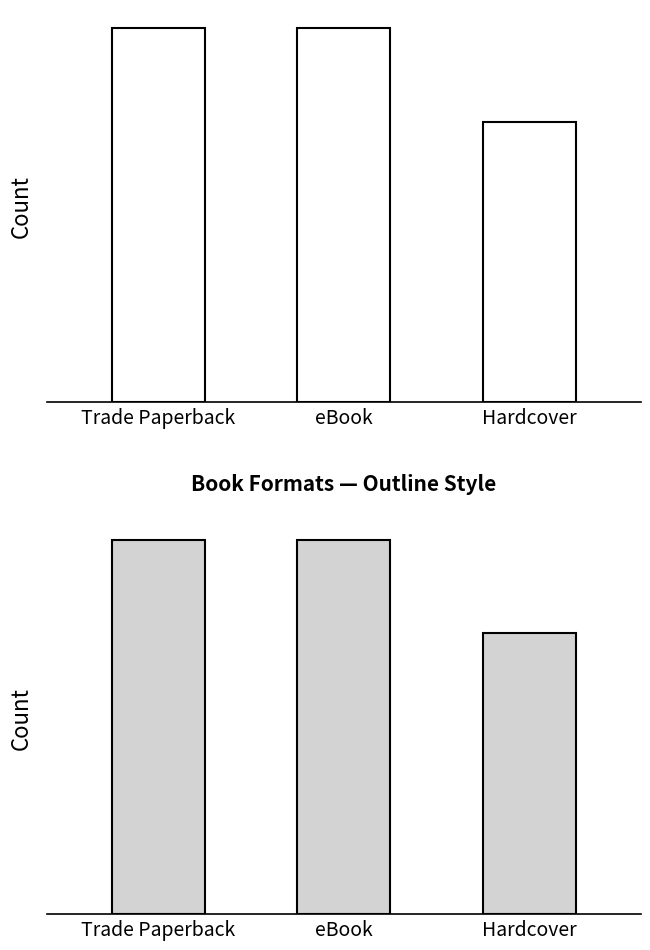

What is the sum of all values?

11